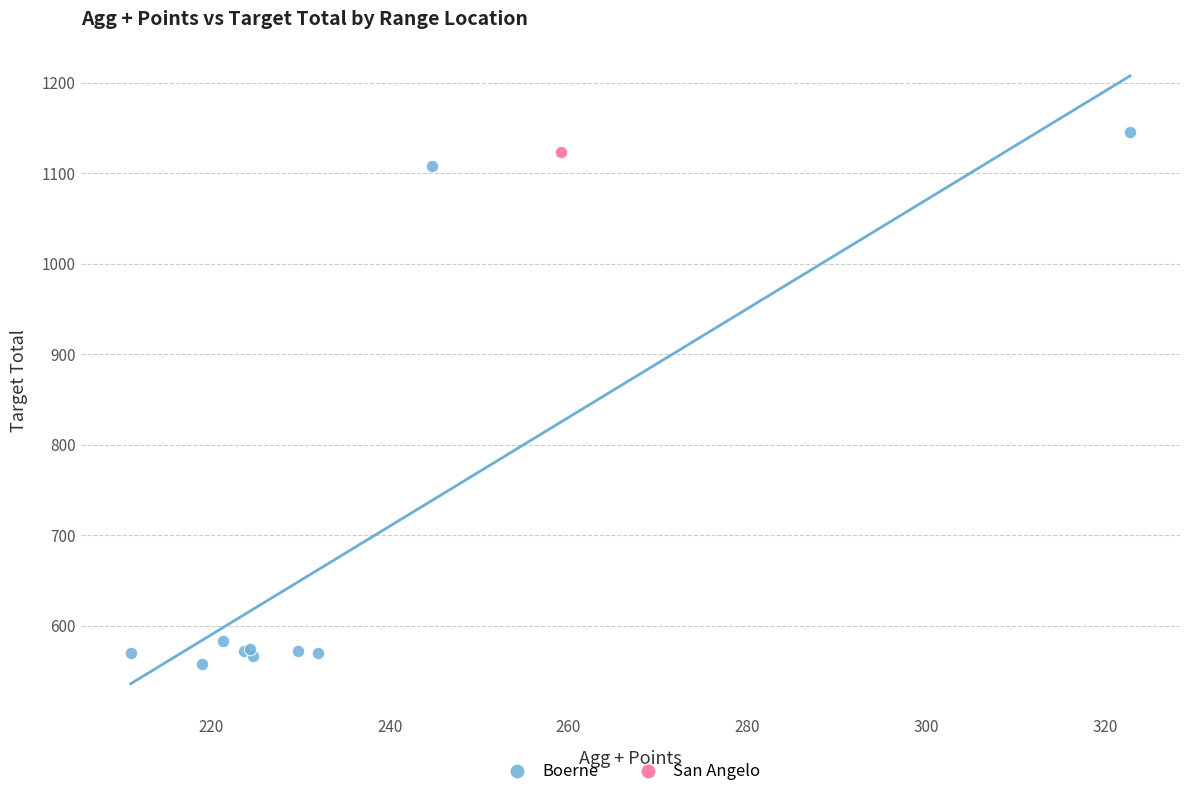

What are all the series names shown in the legend?

Boerne, San Angelo